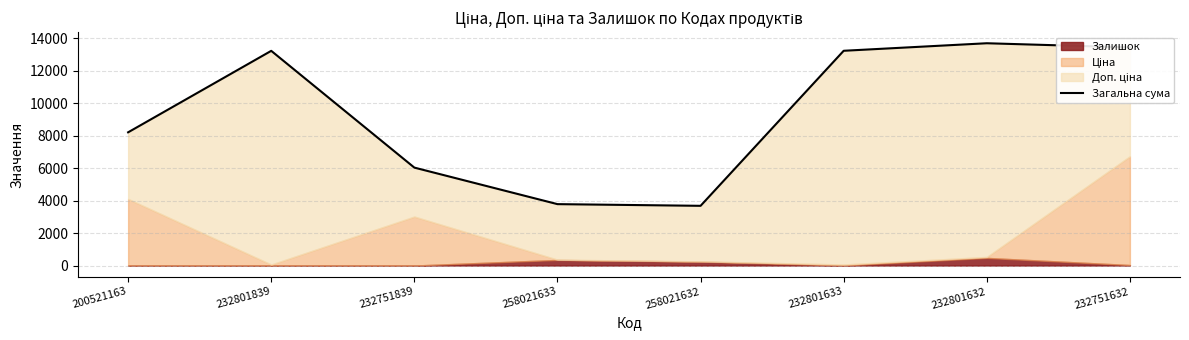

Rank the categories by value from highest to lowest.

232801632, 232751632, 232801633, 232801839, 200521163, 232751839, 258021633, 258021632